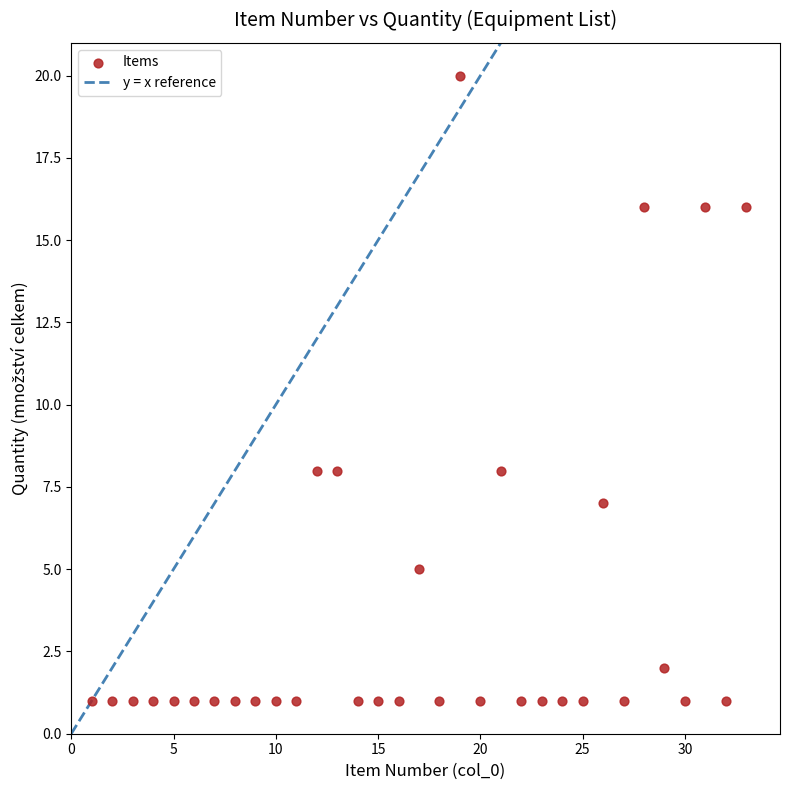

What is the range of X values (max minus min)?

32